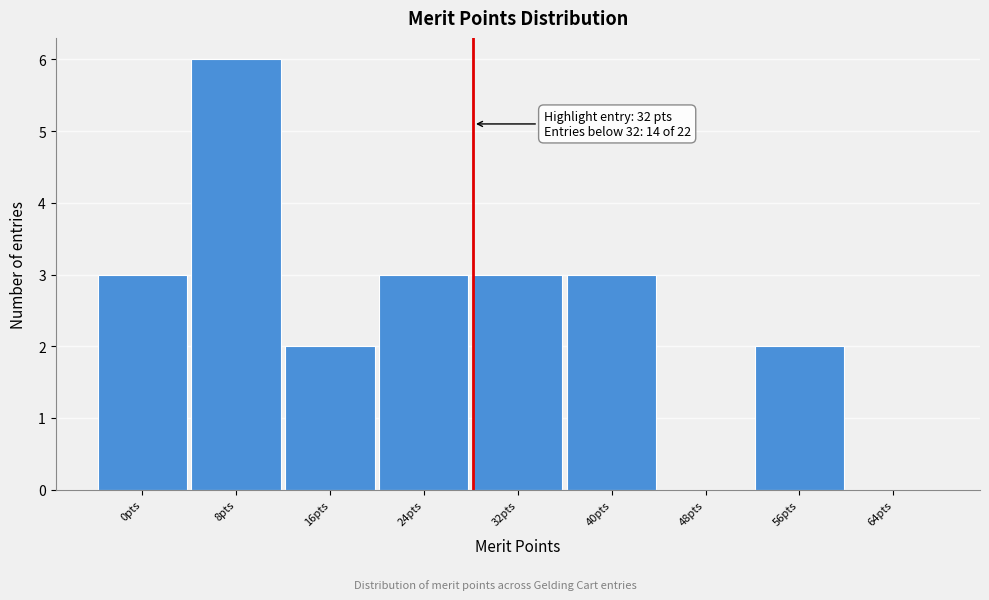

Reading left to right, extract all data points from this chart.

0pts=3	8pts=6	16pts=2	24pts=3	32pts=3	40pts=3	48pts=0	56pts=2	64pts=0